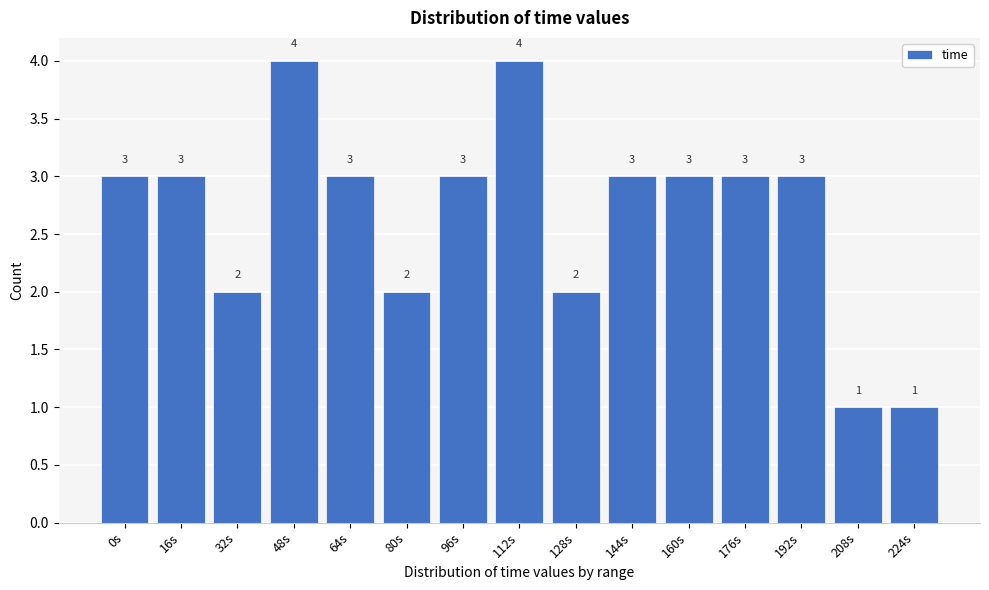

Reading left to right, extract all data points from this chart.

0s=3	16s=3	32s=2	48s=4	64s=3	80s=2	96s=3	112s=4	128s=2	144s=3	160s=3	176s=3	192s=3	208s=1	224s=1